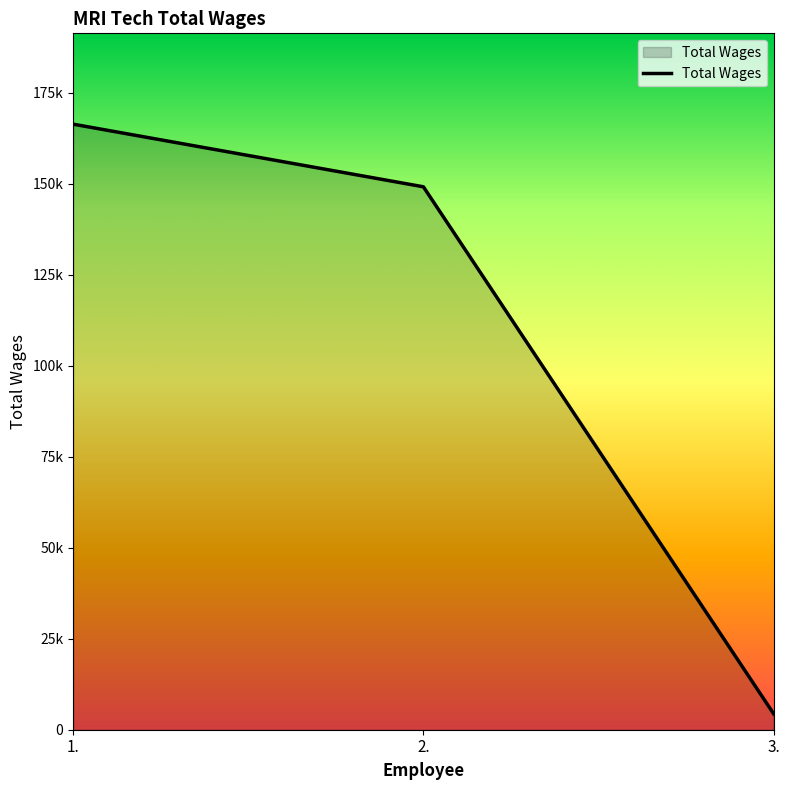

What is the label of the 2nd point from the left?

2.